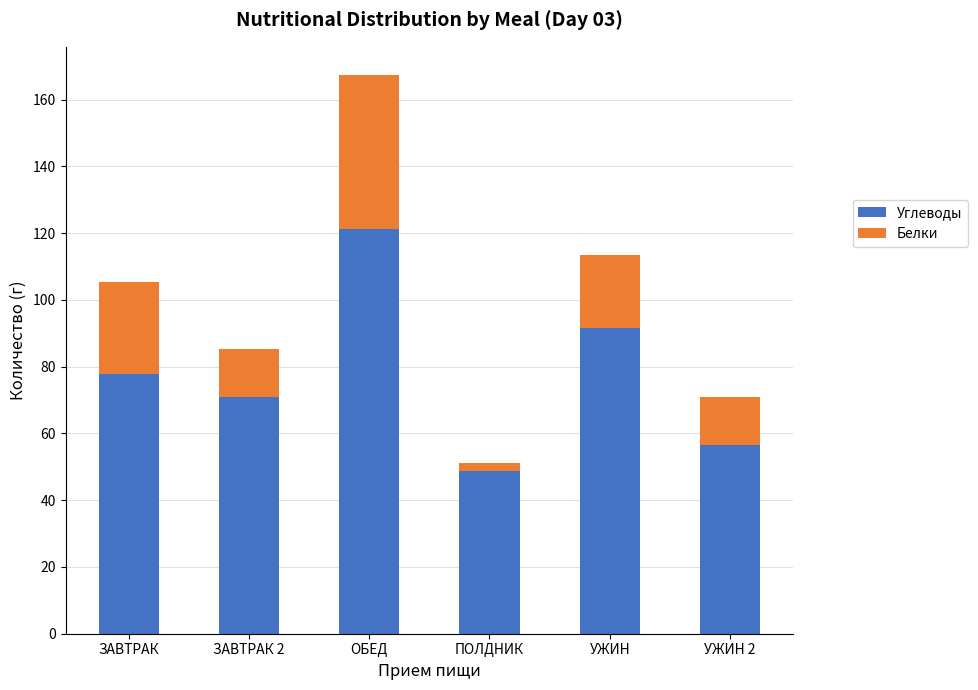

Are the bars grouped side by side (vs. stacked)?

No